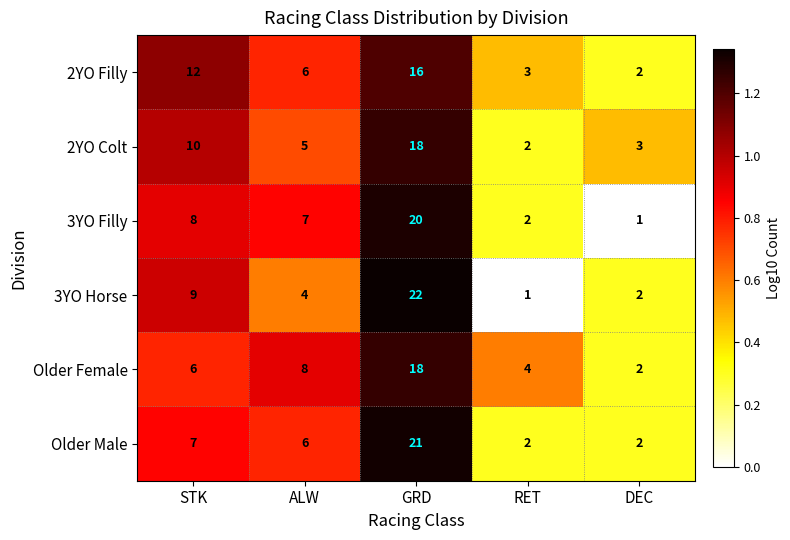

List the labels in order of Older Female value, largest first.

GRD, ALW, STK, RET, DEC